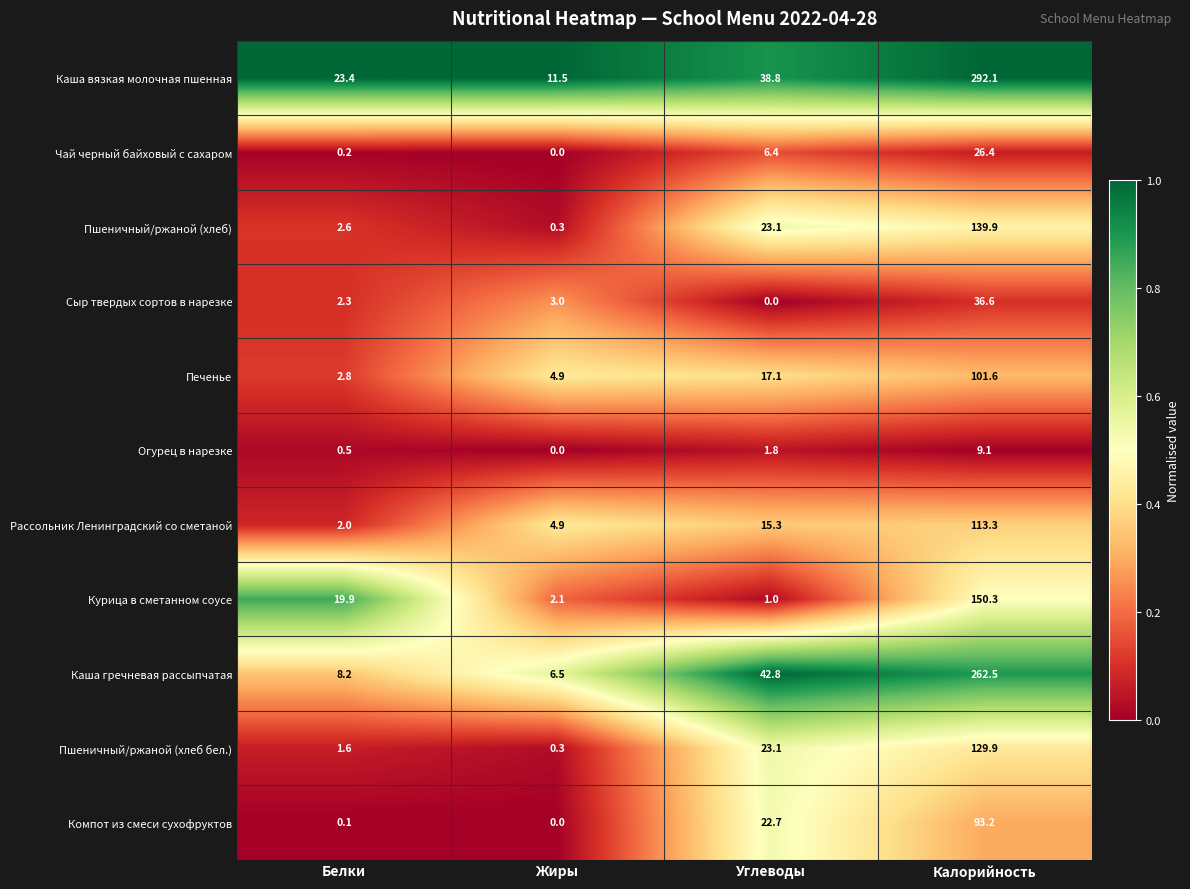

What is the difference between the Пшеничный/ржаной (хлеб) values at Калорийность and Белки?

137.3